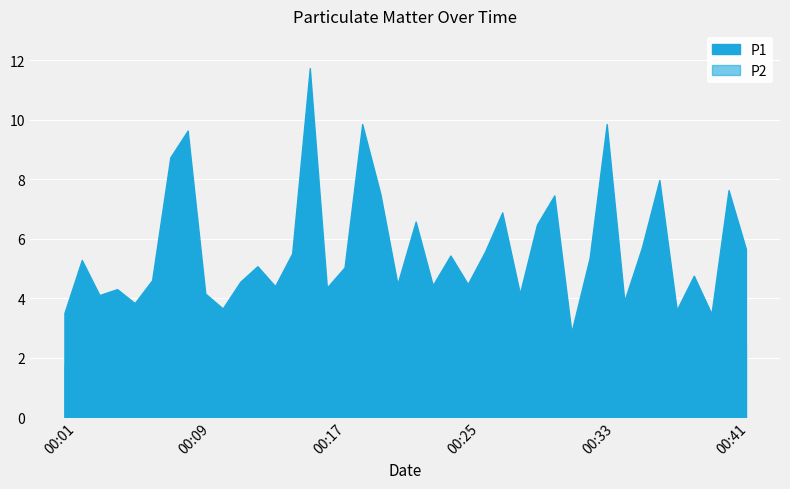

Rank the series by their maximum value, from highest to lowest.

P1, P2